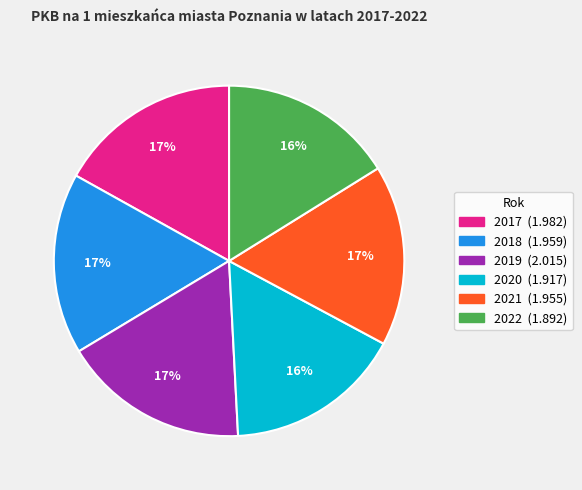

Does any single category account for the majority?

No